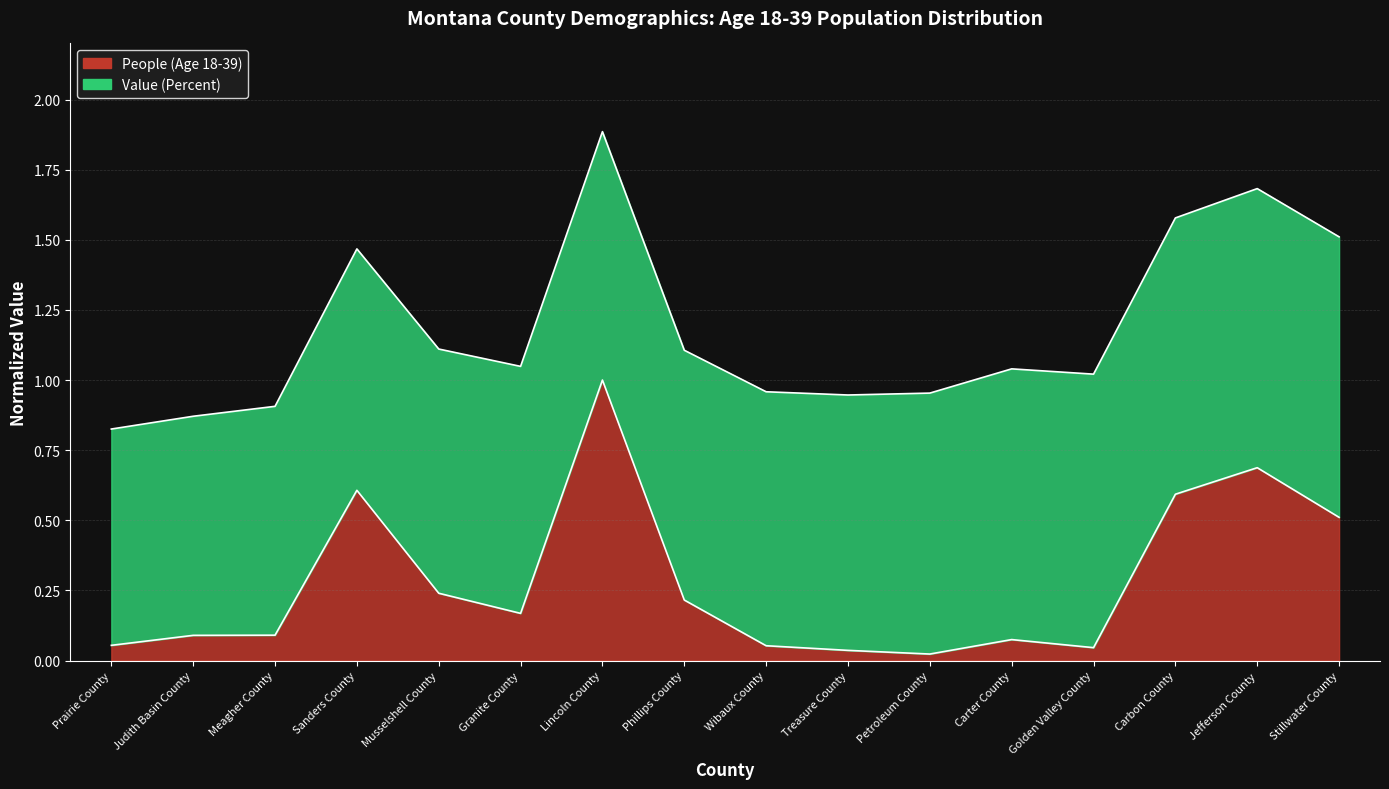

Reading left to right, transcribe all the data shown in this chart.

0.1	0.1	0.1	0.6	0.2	0.2	1.0	0.2	0.1	0.0	0.0	0.1	0.0	0.6	0.7	0.5